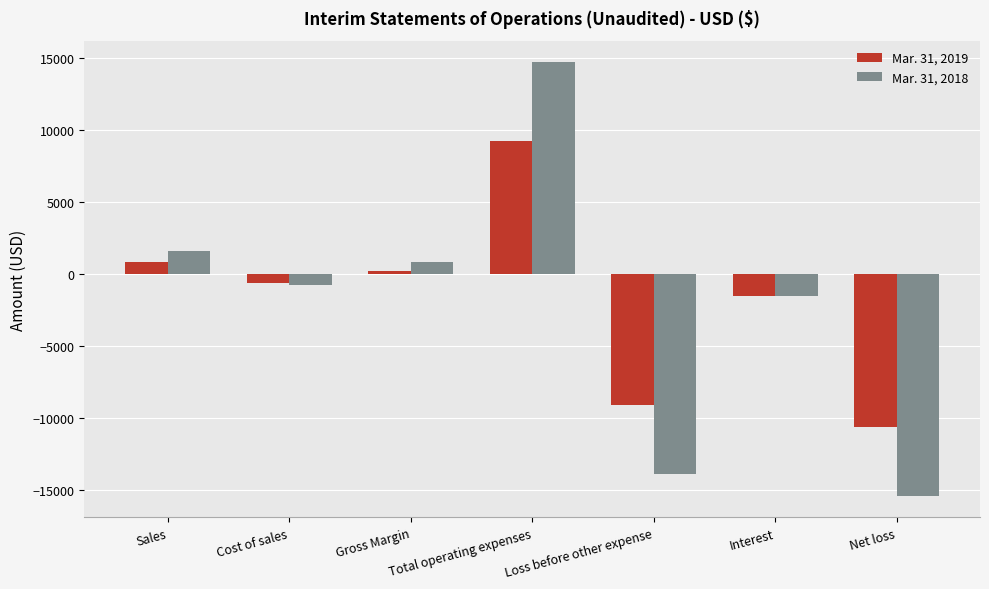

How many data points in Mar. 31, 2019 are less than -613?

3